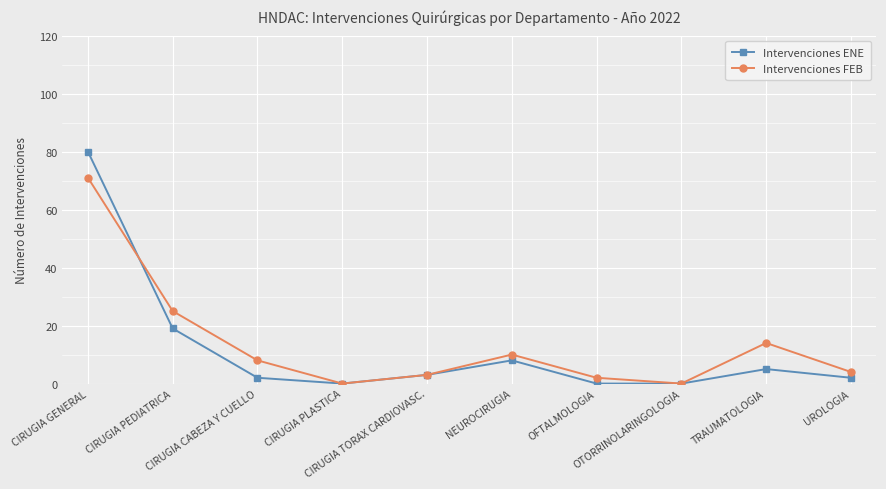

How many values in the Intervenciones FEB series are below 8?

5